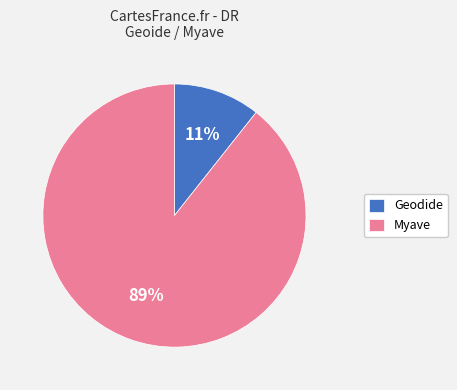

What is the ratio of the value at Geodide to the value at Myave?

0.1